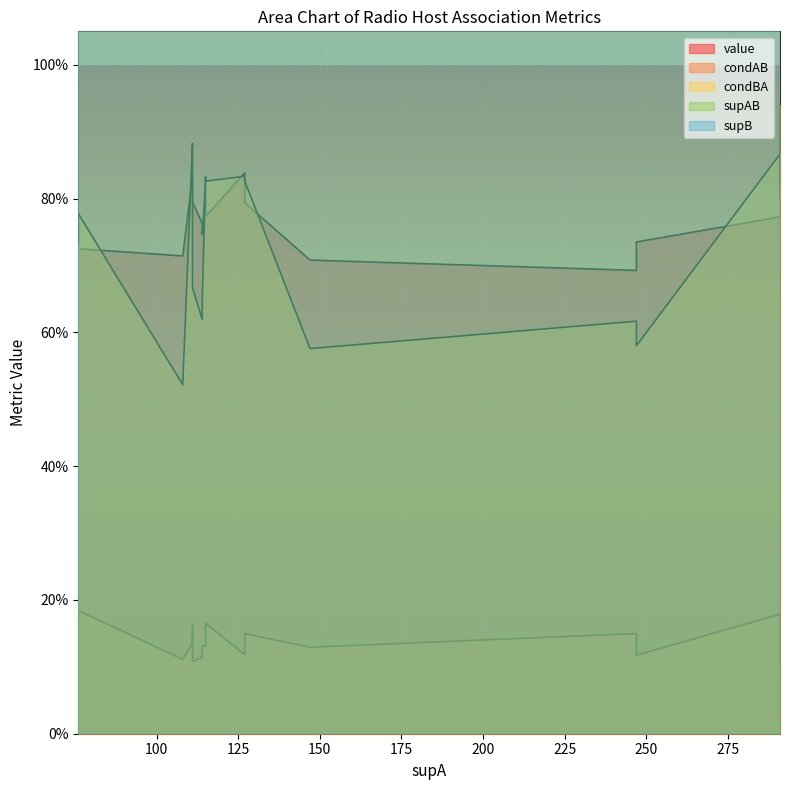

Read the supAB value at 127.

15.0